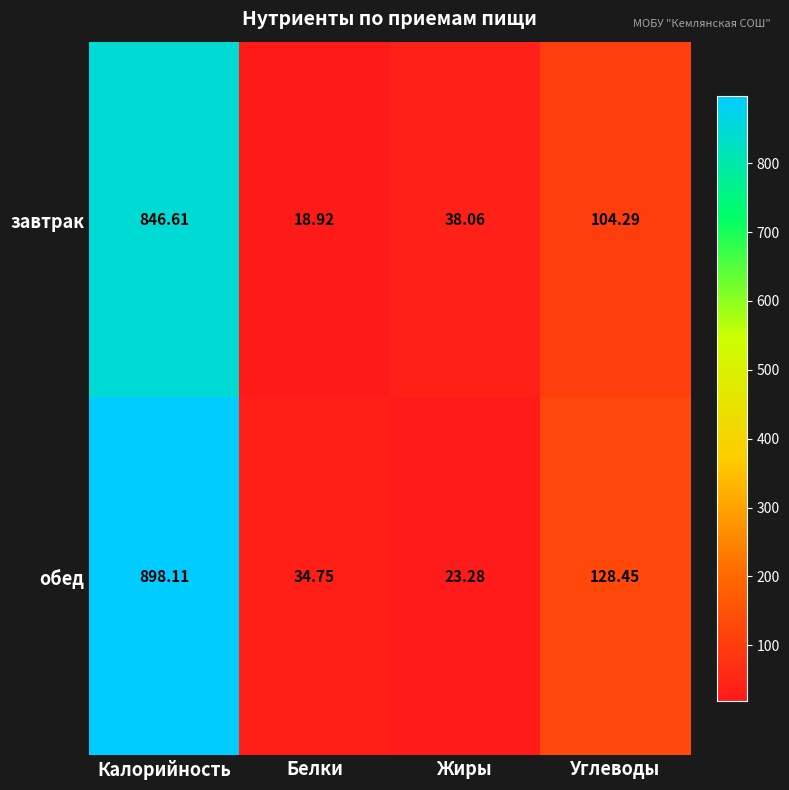

Which label corresponds to the smallest value in the chart?

Белки